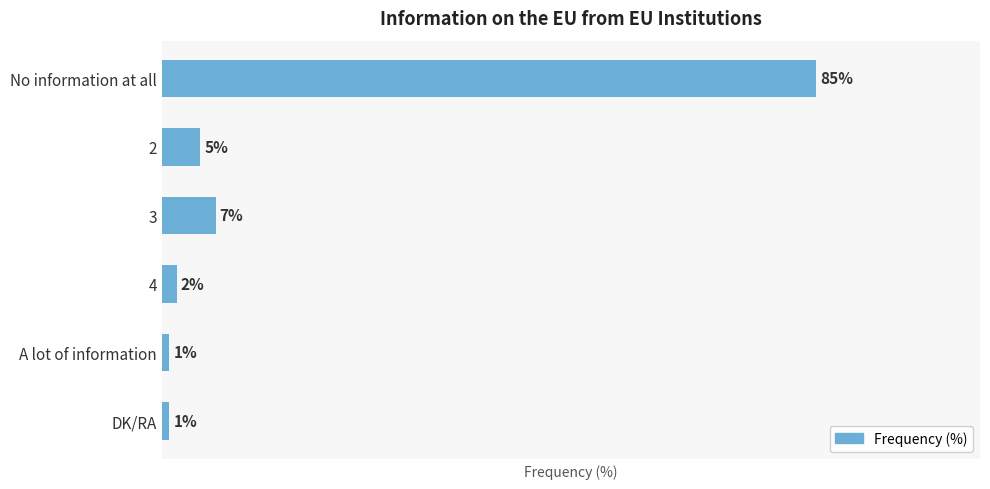

At which category does the chart reach its peak across all series?

No information at all